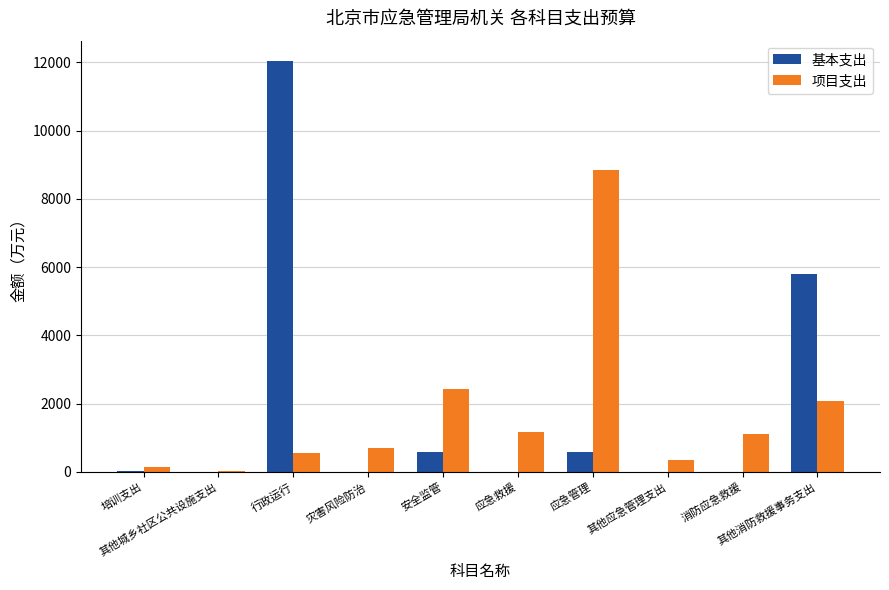

What is the sum of the 项目支出 values at 应急救援 and 消防应急救援?

2275.7